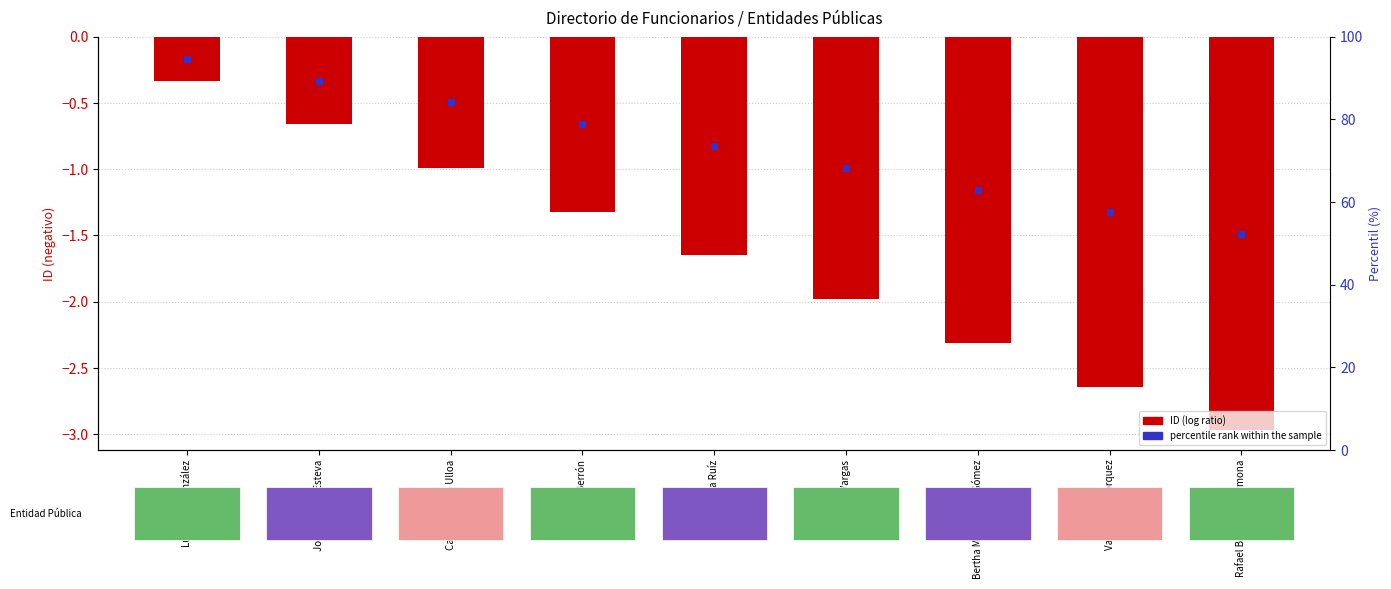

Rank the categories by value from highest to lowest.

Luz Elena González, José Antonio Esteva, Carlos Alberto Ulloa, Renato Berrón, Rosaura Ruíz, Nestor Vargas, Bertha María Elena Gómez, Vannesa Bohórquez, Rafael Bernardo Carmona